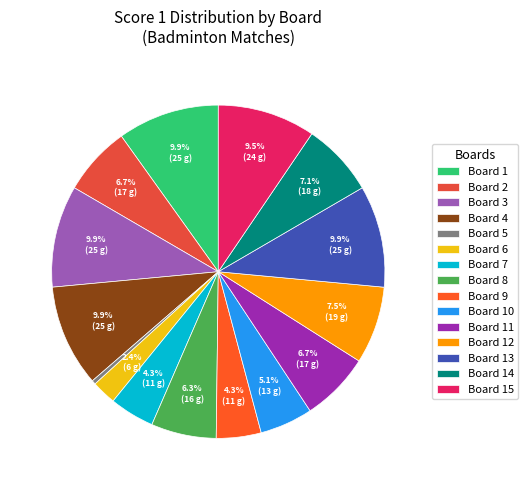

What percentage do Board 4 and Board 8 together represent?

16.2%